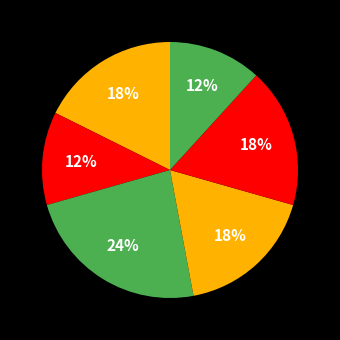

Count the number of slices in the pie.

6